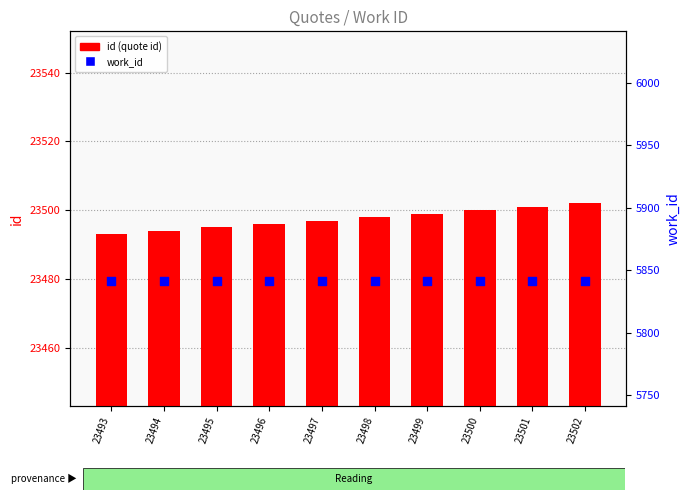

Which series contains the highest Y value?

id (quote id)